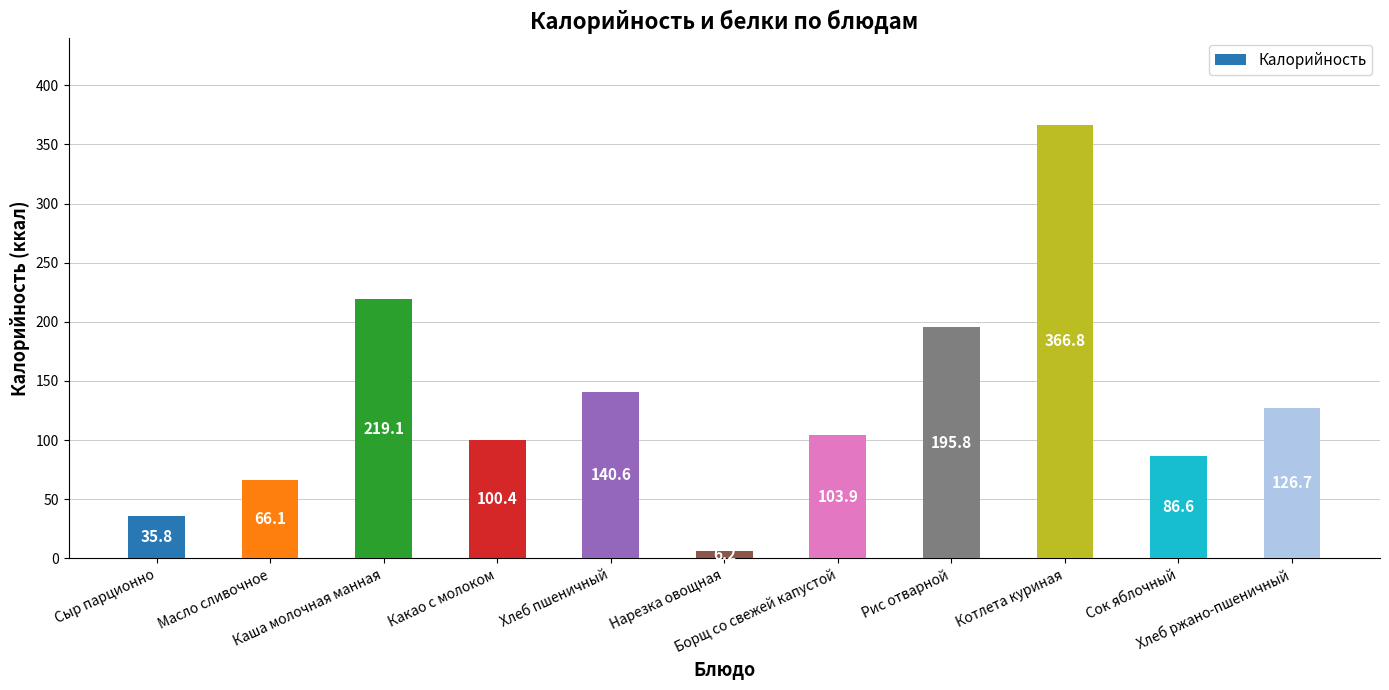

Where is the data nearest to the value 186?

Рис отварной